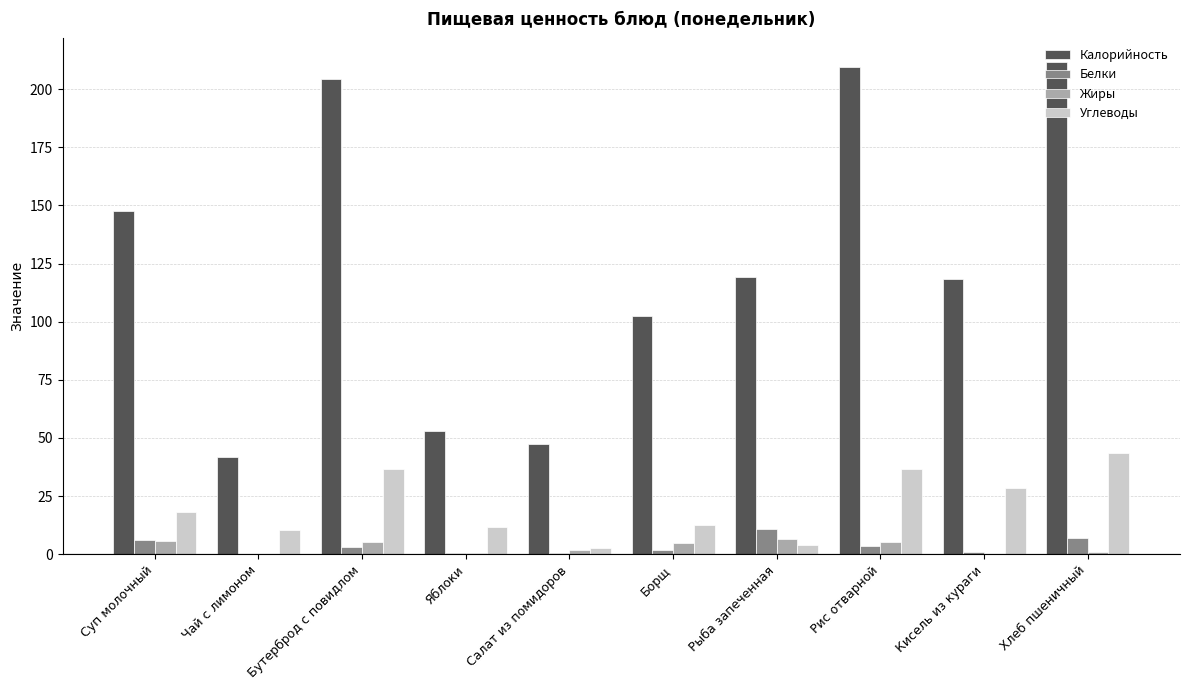

Which series changed the most between Салат из помидоров and Рыба запеченная?

Калорийность